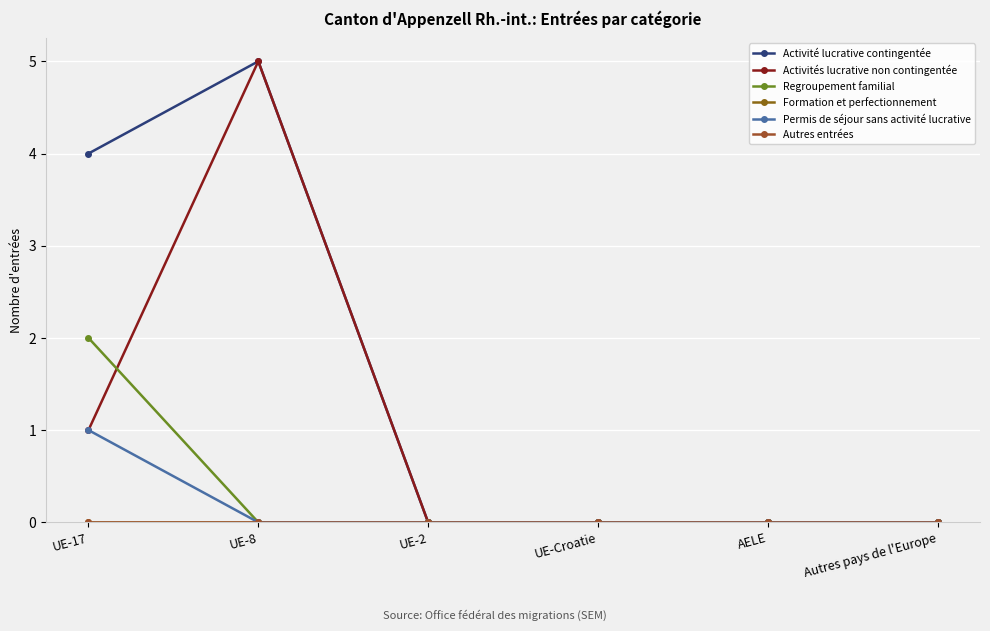

What is the difference between the maximum and minimum values in the Permis de séjour sans activité lucrative series?

1